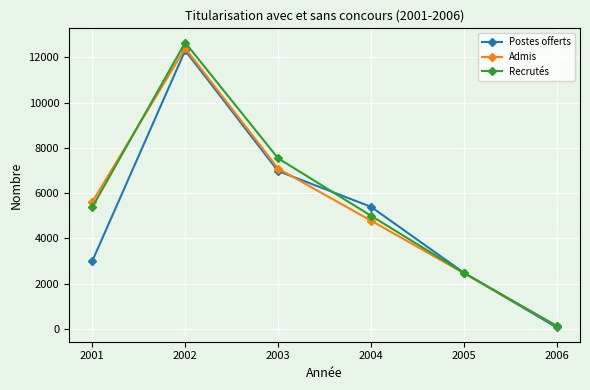

Reading right to left, transcribe all the data shown in this chart.

Postes offerts: 2006=56	2005=2476	2004=5392	2003=6974	2002=12302	2001=2990
Admis: 2006=121	2005=2458	2004=4781	2003=7081	2002=12404	2001=5603
Recrutés: 2006=120	2005=2469	2004=4996	2003=7538	2002=12652	2001=5373